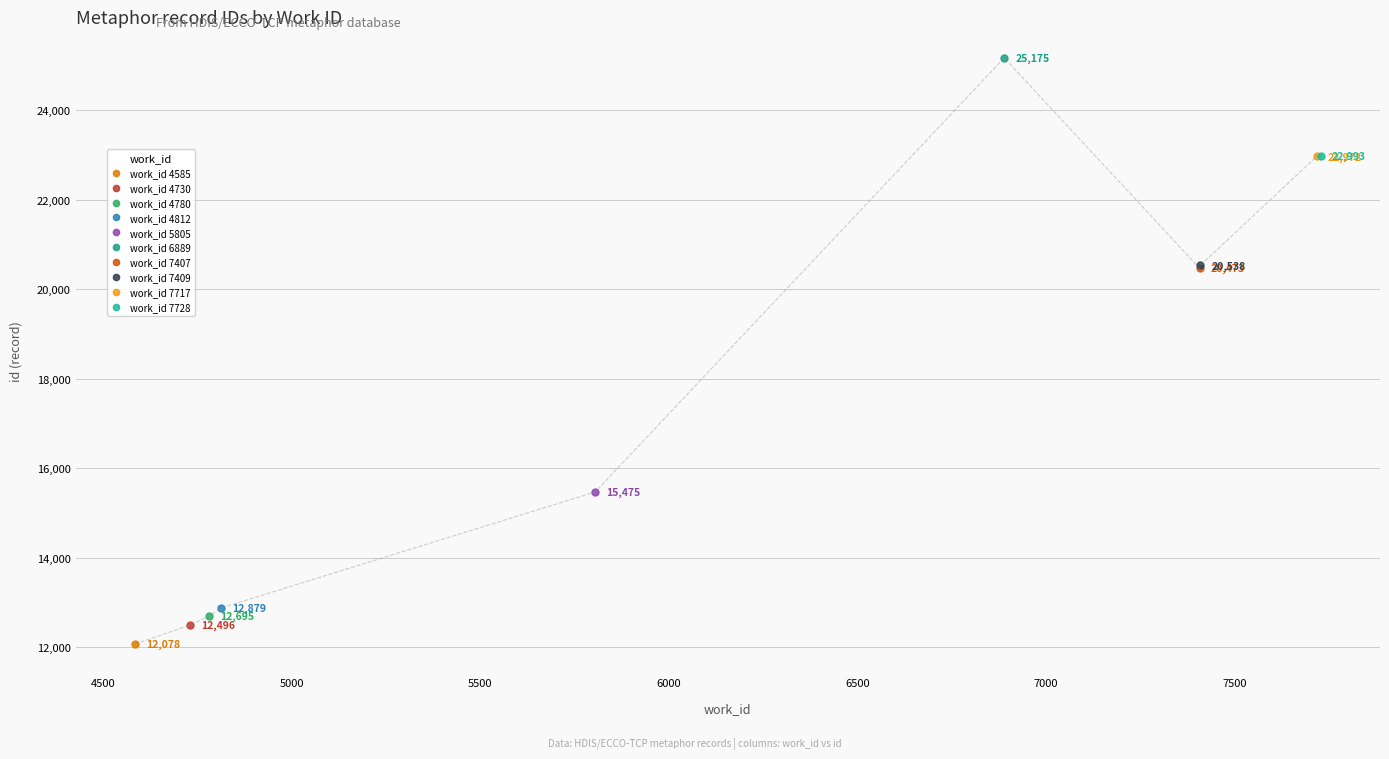

The value at 7409 is 9629. True or false?

False